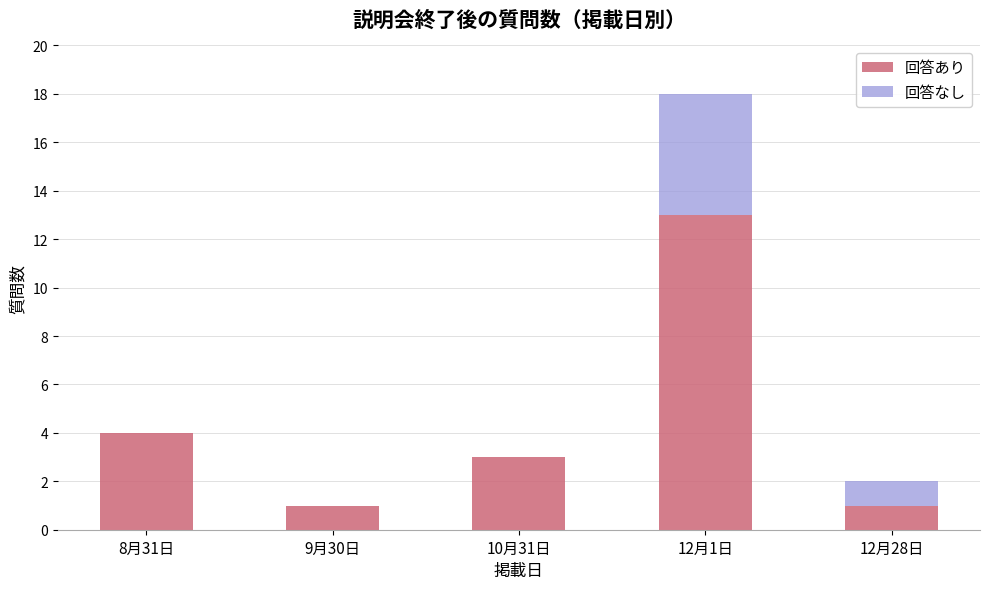

What is the sum of the 回答あり values at 9月30日 and 8月31日?

5